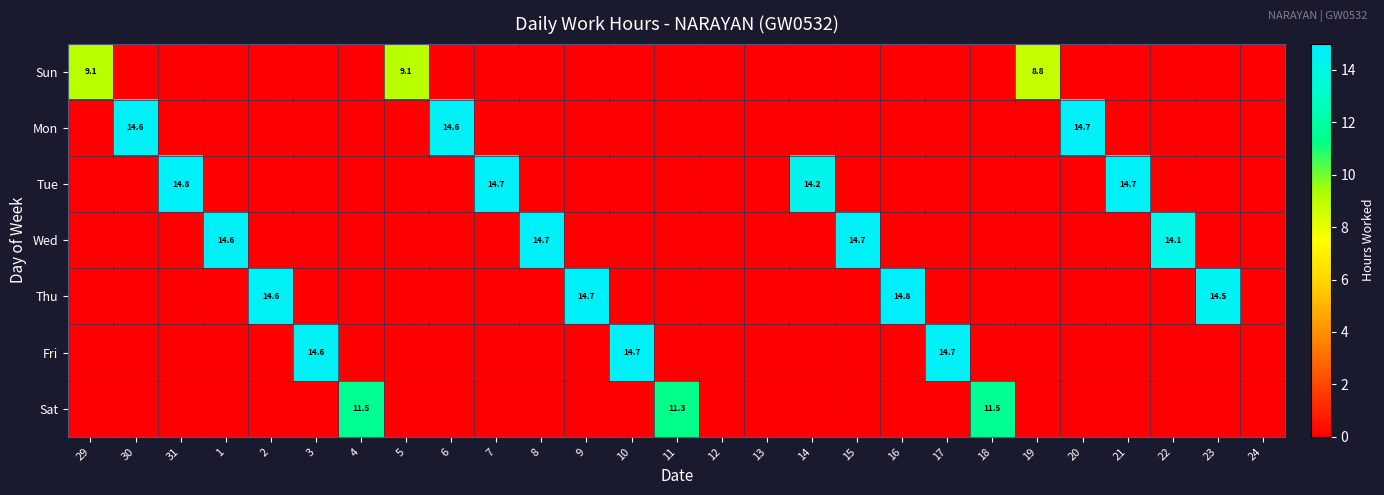

True or false: Tue has a value of 14.7 at 21.

True